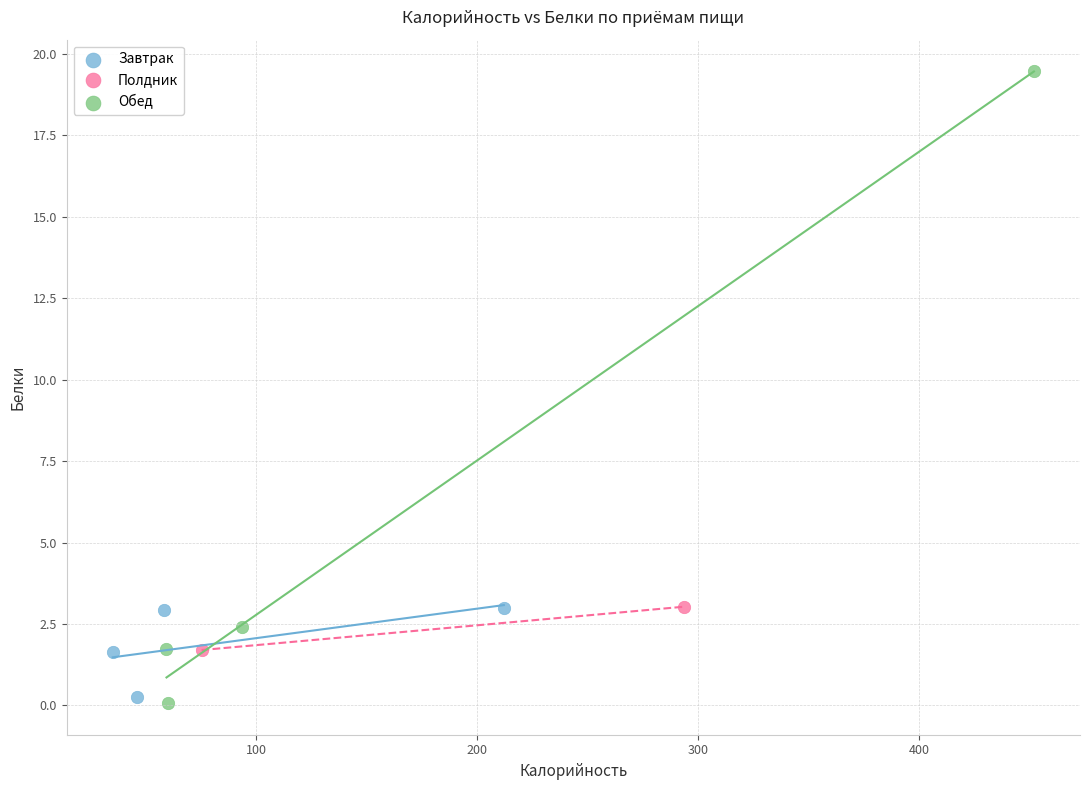

Which series reaches the minimum Y coordinate?

Обед